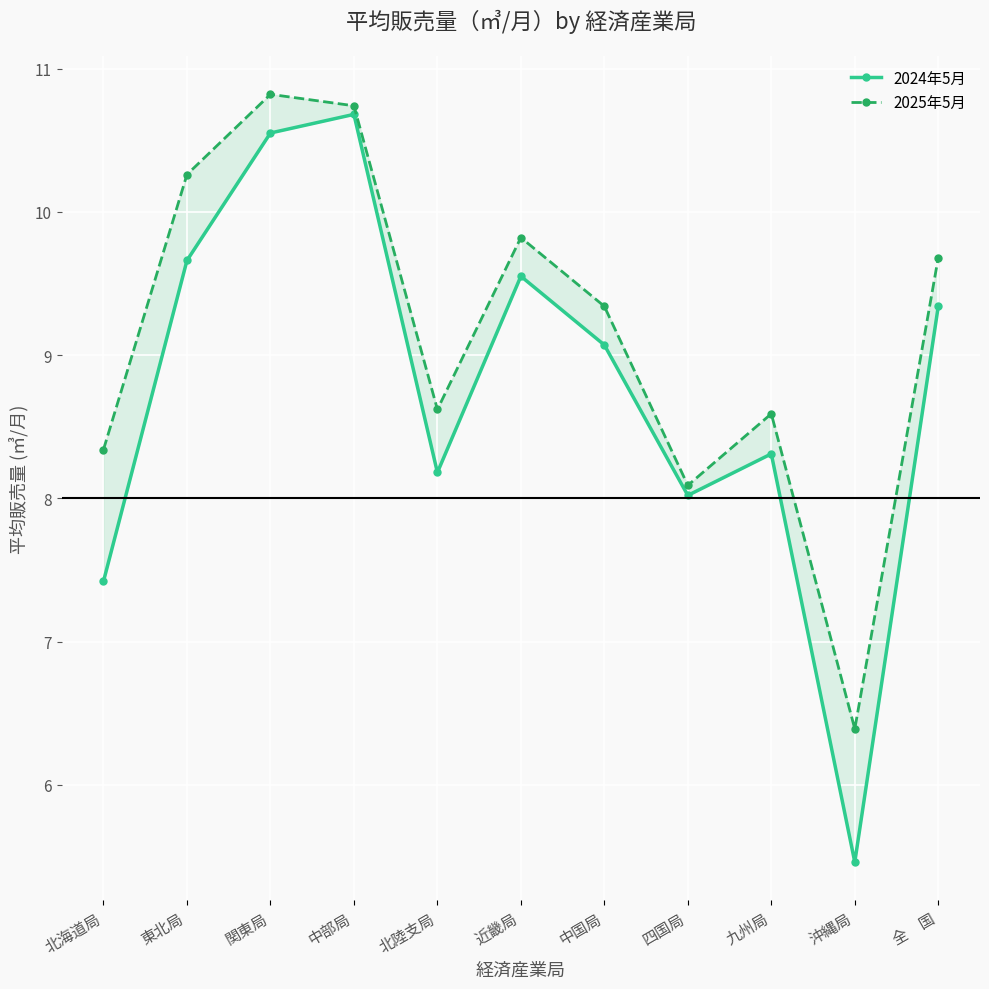

What value does the 2025年5月 series have at 北陸支局?

8.6